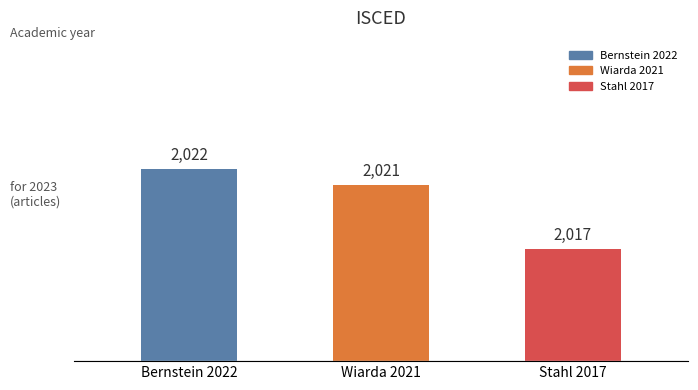

Between Bernstein 2022 and Stahl 2017, which is larger?

Bernstein 2022